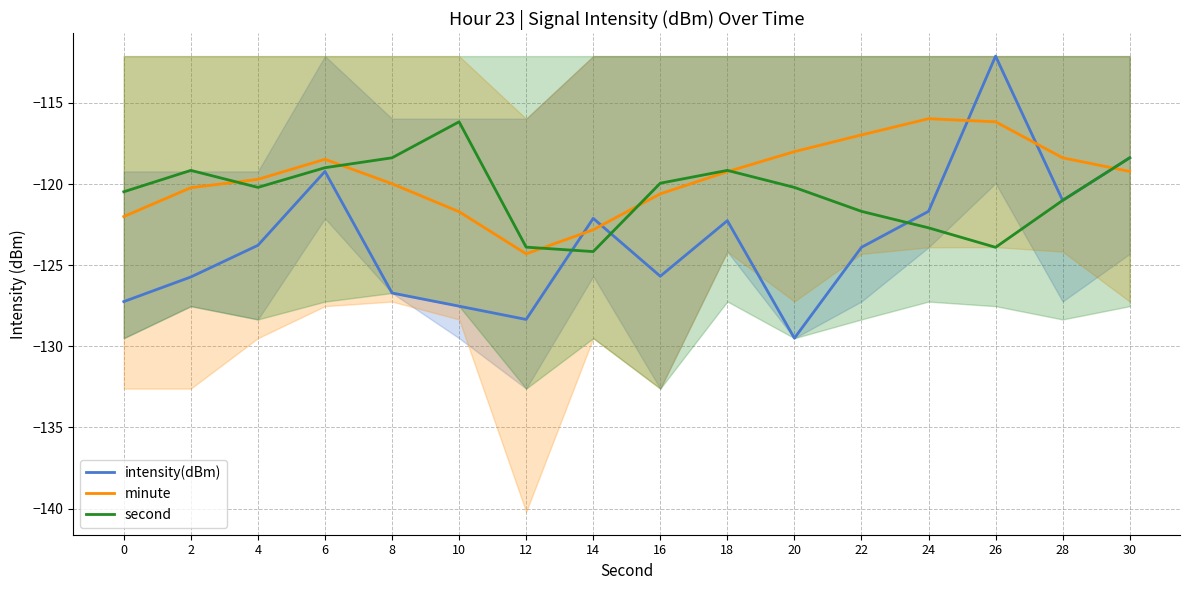

In second, how many points are lower than both neighbors (excluding endpoints)?

3